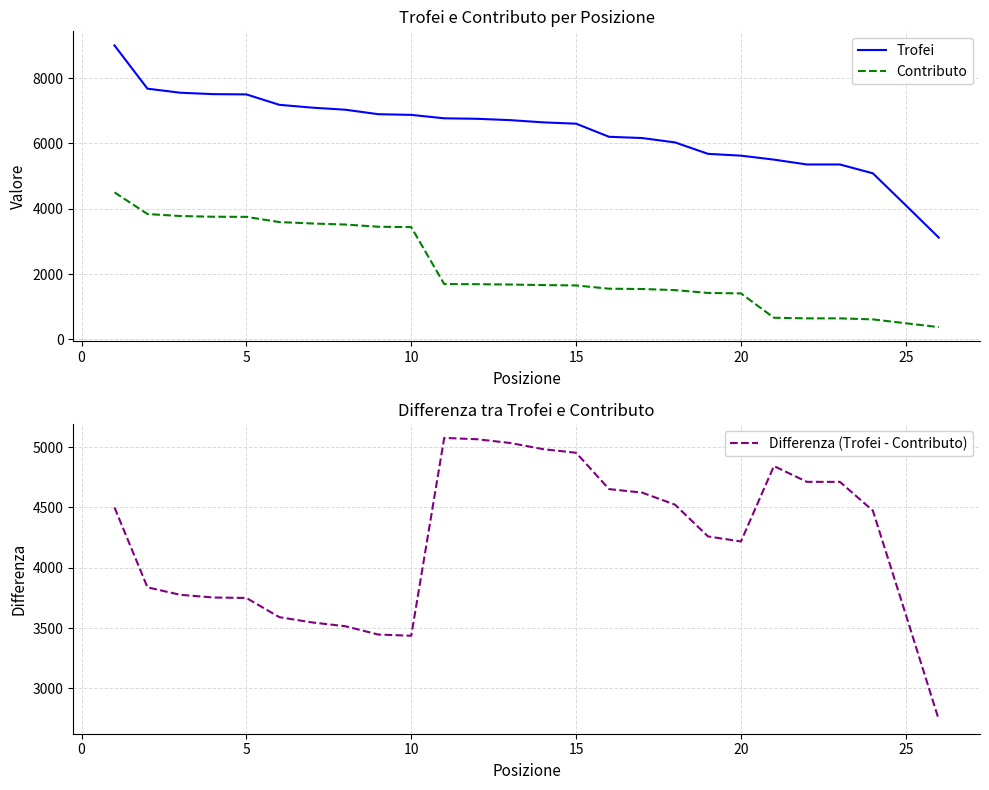

What is the minimum value shown in the chart?

373